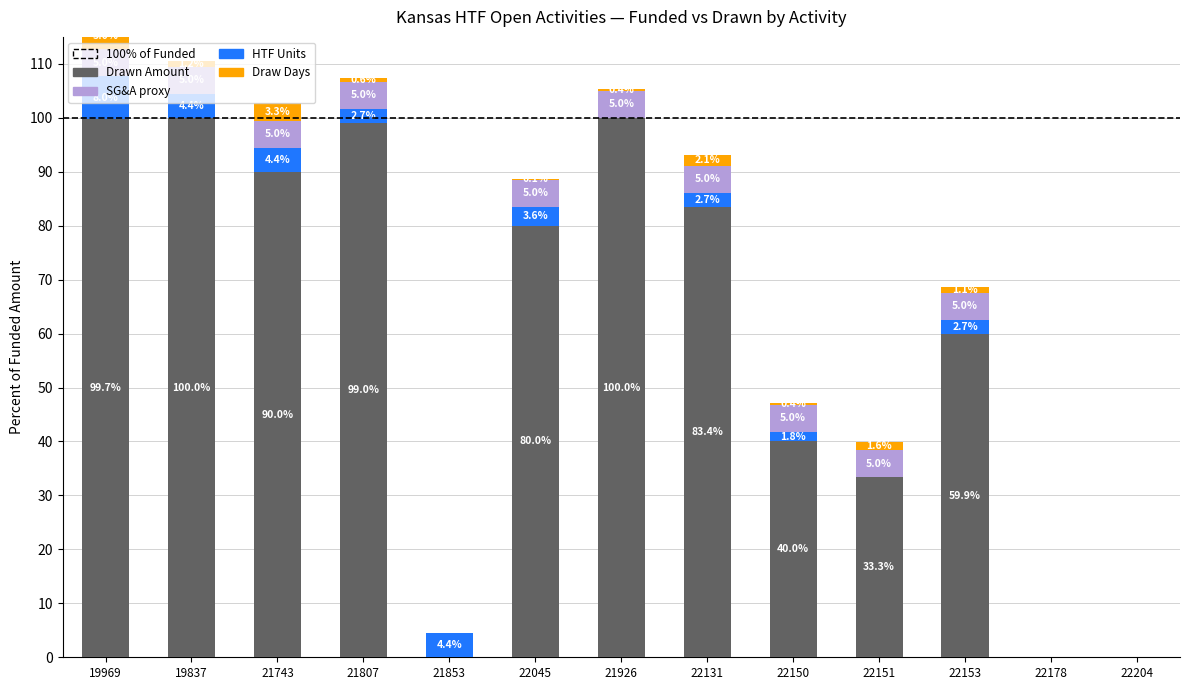

Reading left to right, list all the values displayed in this chart.

Drawn Amount: 19969=99.7	19837=100.0	21743=90.0	21807=99.0	21853=0.0	22045=80.0	21926=100.0	22131=83.4	22150=40.0	22151=33.3	22153=59.9	22178=0.0	22204=0.0
HTF Units: 19969=8.0	19837=4.4	21743=4.4	21807=2.7	21853=4.4	22045=3.6	21926=0.0	22131=2.7	22150=1.8	22151=0.0	22153=2.7	22178=0.0	22204=0.0
SG&A: 19969=5.0	19837=5.0	21743=5.0	21807=5.0	21853=0.0	22045=5.0	21926=5.0	22131=5.0	22150=5.0	22151=5.0	22153=5.0	22178=0.0	22204=0.0
Draw Days: 19969=5.0	19837=1.2	21743=3.3	21807=0.6	21853=0.0	22045=0.1	21926=0.4	22131=2.1	22150=0.4	22151=1.6	22153=1.1	22178=0.0	22204=0.0